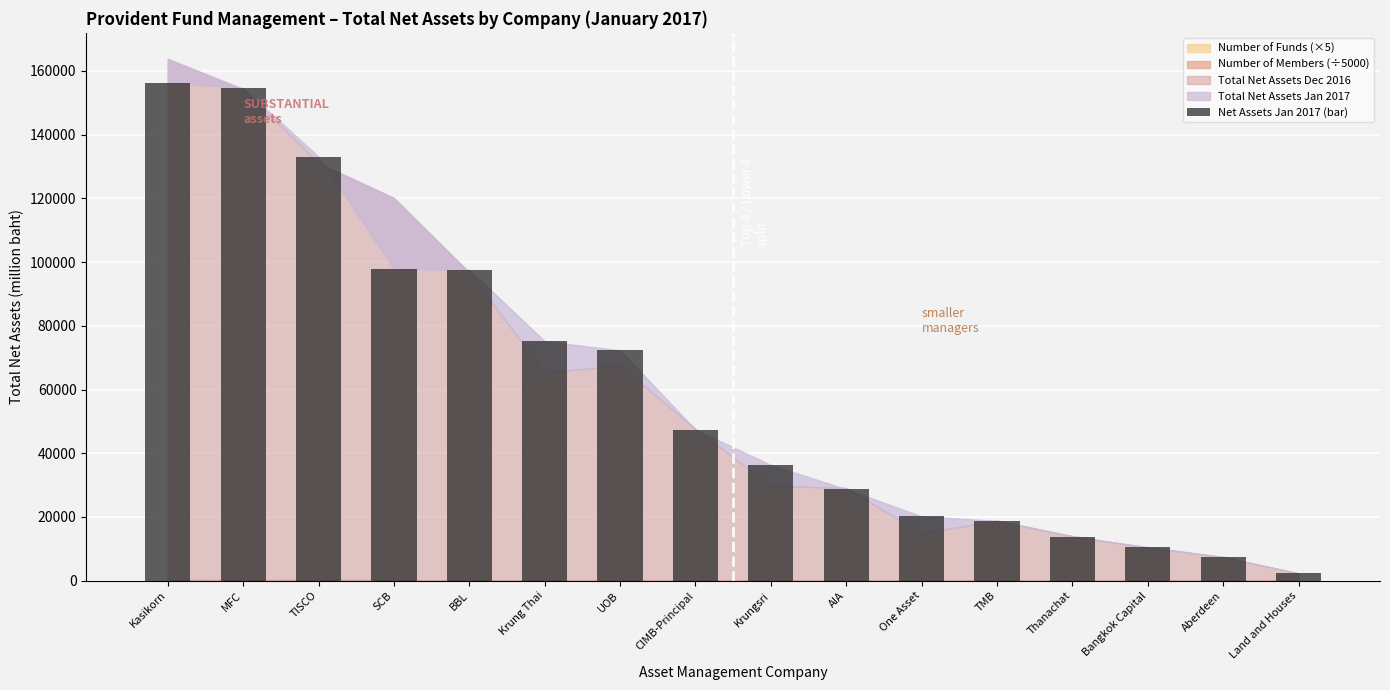

What position from the right is TMB?

5